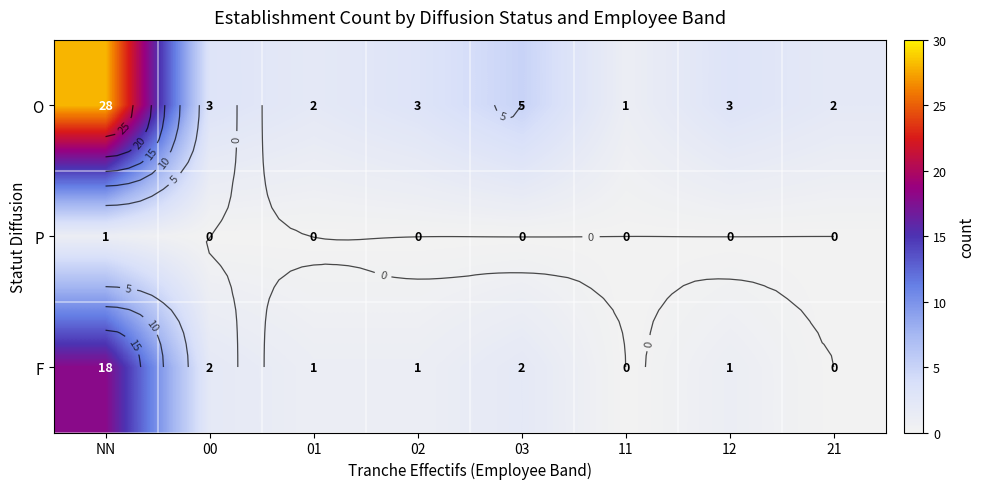

What is the maximum value shown in the chart?

28